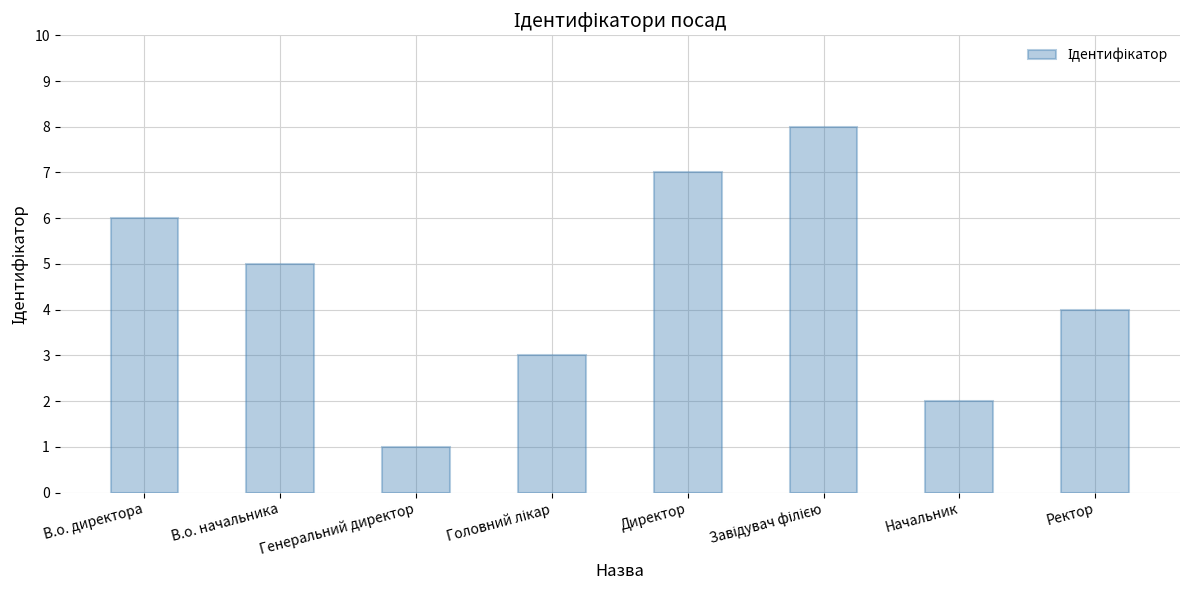

Which label corresponds to the smallest value in the chart?

Генеральний директор